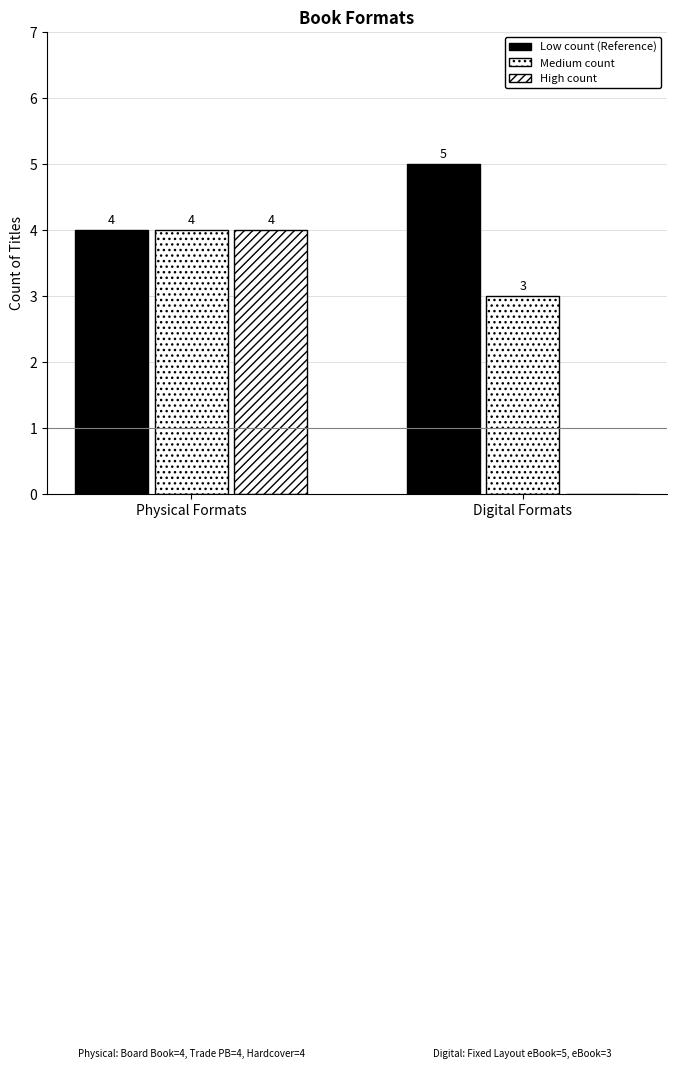

Count the number of data series in this chart.

3